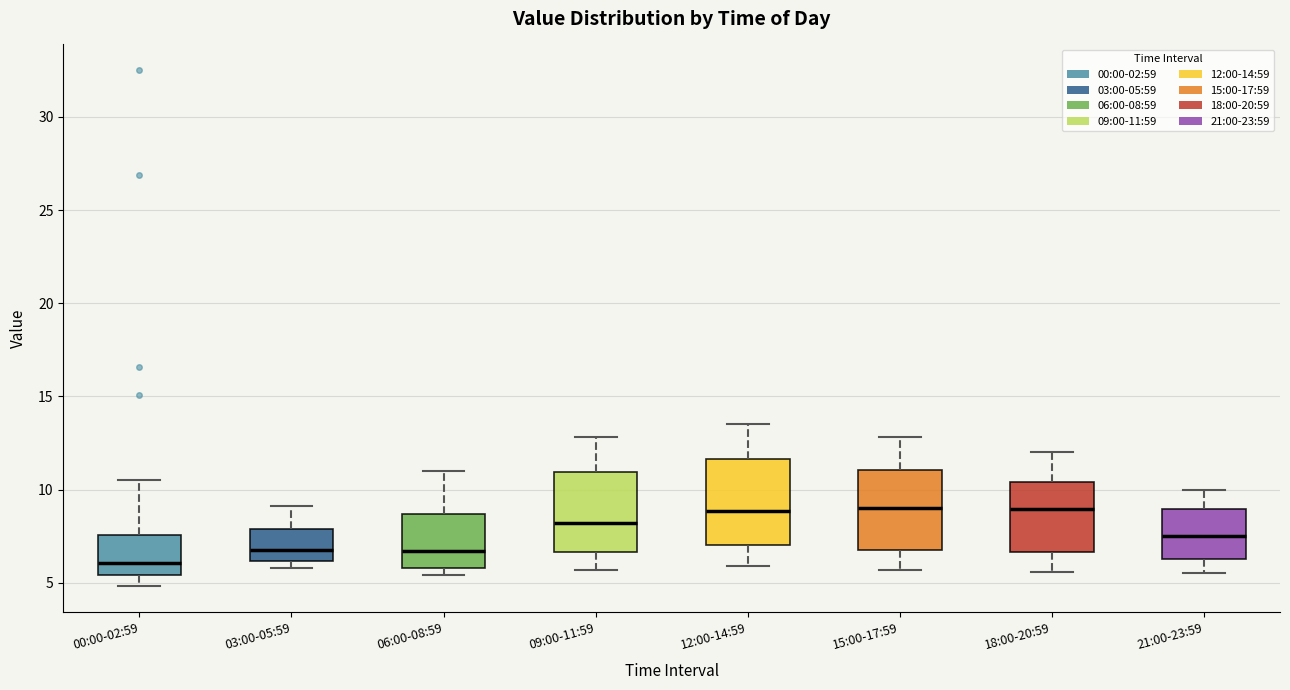

Reading left to right, read every box against the y-axis: the position of its median line, the range the box covers, and the ends of its whiskers. The values are not printed on the chart, so give them approximately, as read against the axis.

00:00-02:59: median 6.0, box 5.5 to 7.5, whiskers 5.0 to 10.5
03:00-05:59: median 7.0, box 6.0 to 8.0, whiskers 6.0 (just below the box's lower edge) to 9.0
06:00-08:59: median 6.5, box 6.0 to 8.5, whiskers 5.5 to 11.0
09:00-11:59: median 8.0, box 6.5 to 11.0, whiskers 5.5 to 13.0
12:00-14:59: median 9.0, box 7.0 to 11.5, whiskers 6.0 to 13.5
15:00-17:59: median 9.0, box 7.0 to 11.0, whiskers 5.5 to 13.0
18:00-20:59: median 9.0, box 6.5 to 10.5, whiskers 5.5 to 12.0
21:00-23:59: median 7.5, box 6.5 to 9.0, whiskers 5.5 to 10.0